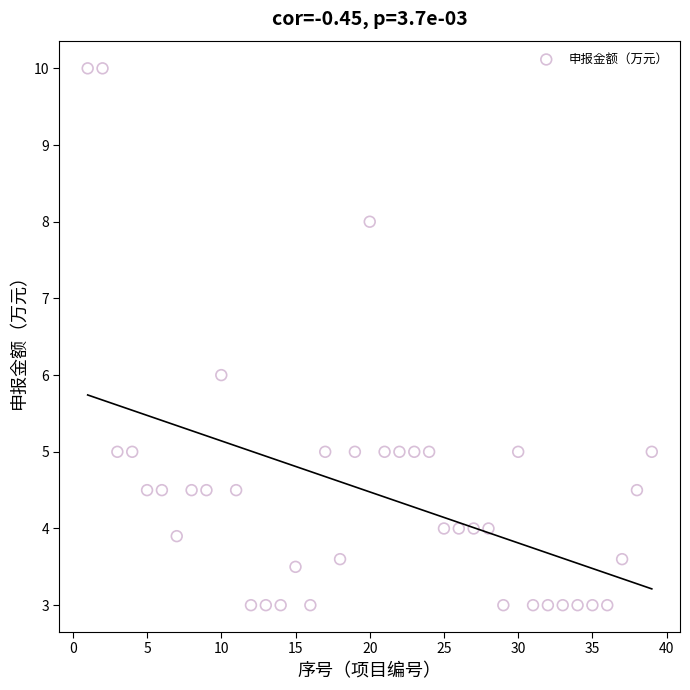

What is the range of X values (max minus min)?

38.0